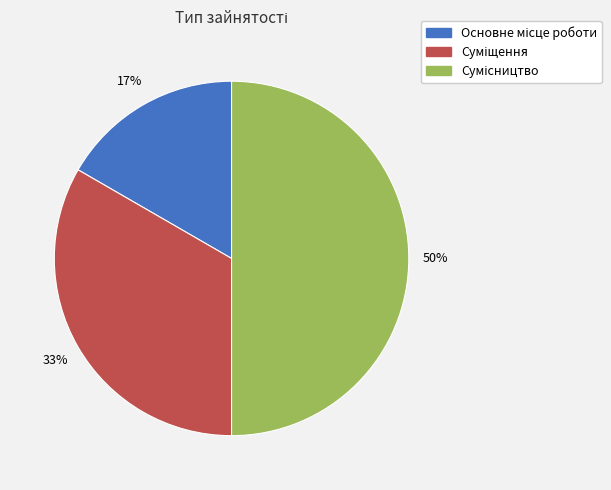

To the nearest percent, what is the average slice percentage?

33%